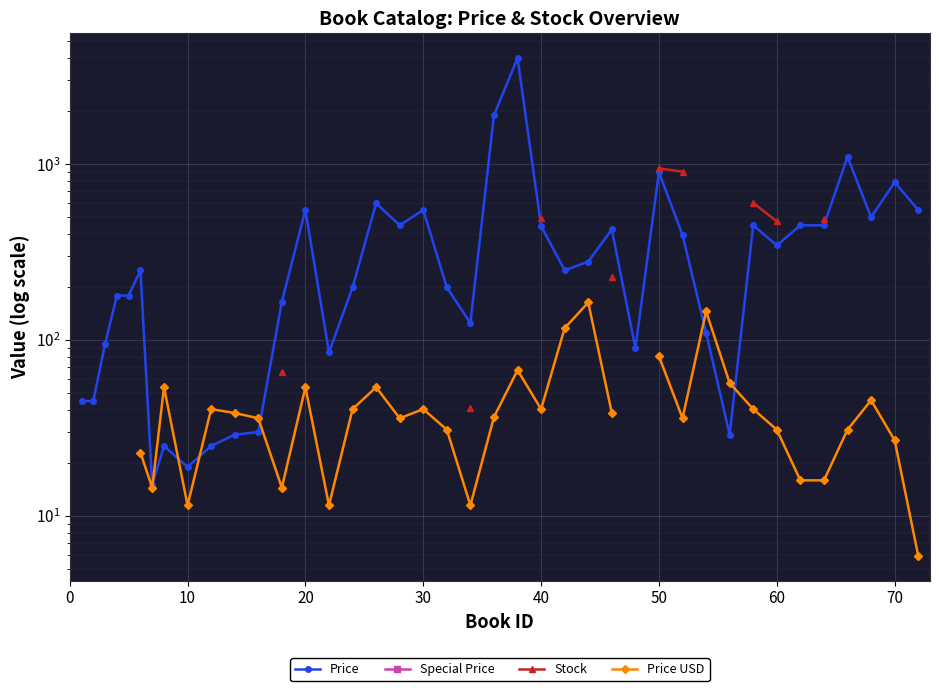

How many categories are shown in the chart?

40